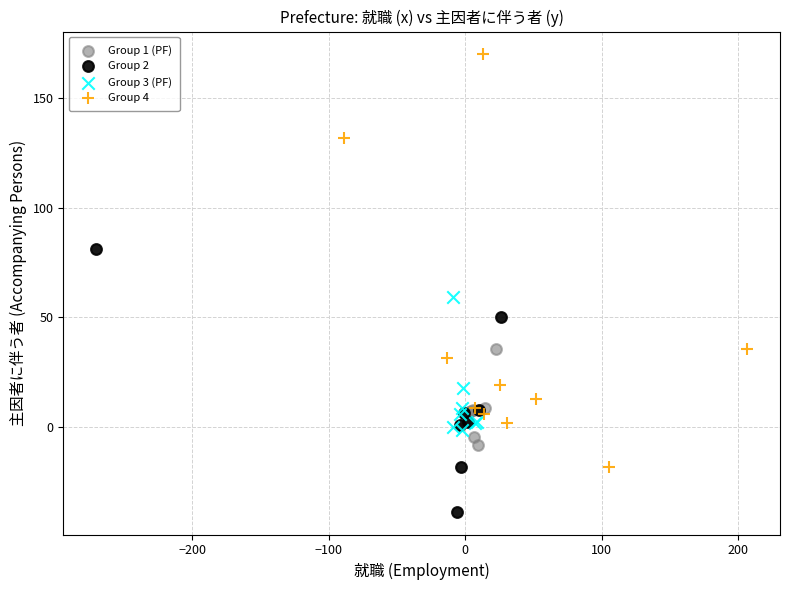

Which series reaches the minimum Y coordinate?

Group 2